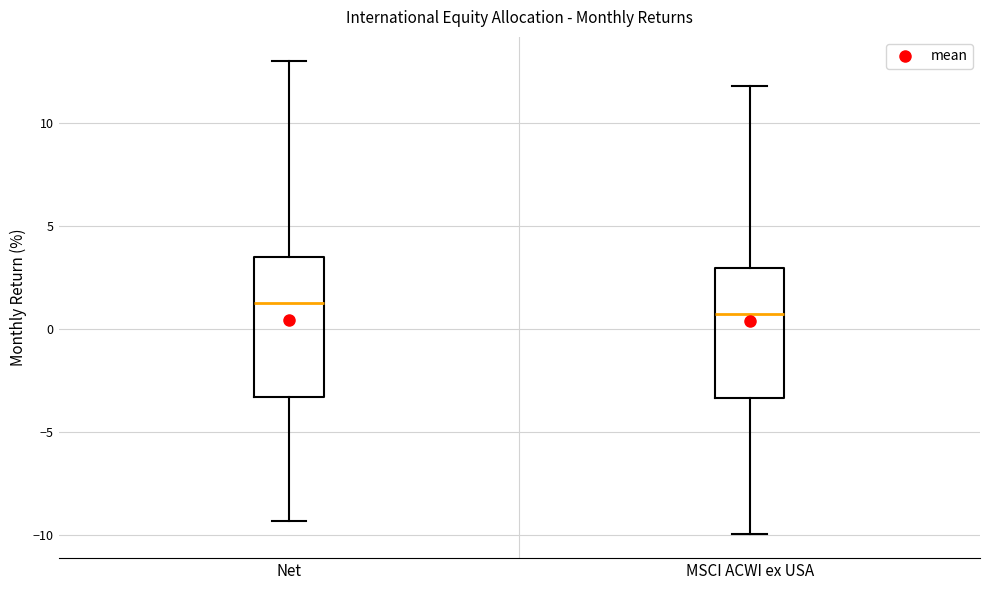

Reading left to right, read every box against the y-axis: the position of its median line, the range the box covers, and the ends of its whiskers. The values are not printed on the chart, so give them approximately, as read against the axis.

Net: median 1.5, box -3.5 to 3.5, whiskers -9.5 to 13.0
MSCI ACWI ex USA: median 0.5, box -3.5 to 3.0, whiskers -10.0 to 12.0